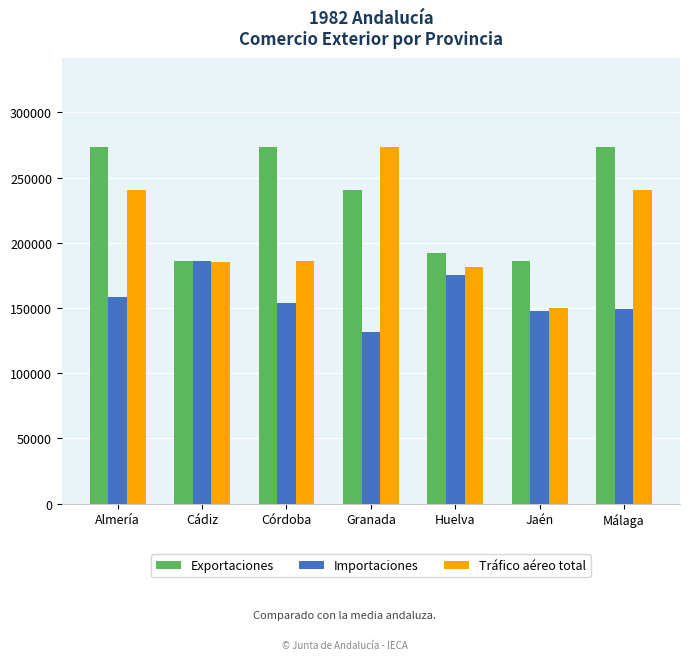

What is the difference between the second highest and minimum values in the Tráfico aéreo total series?

90852